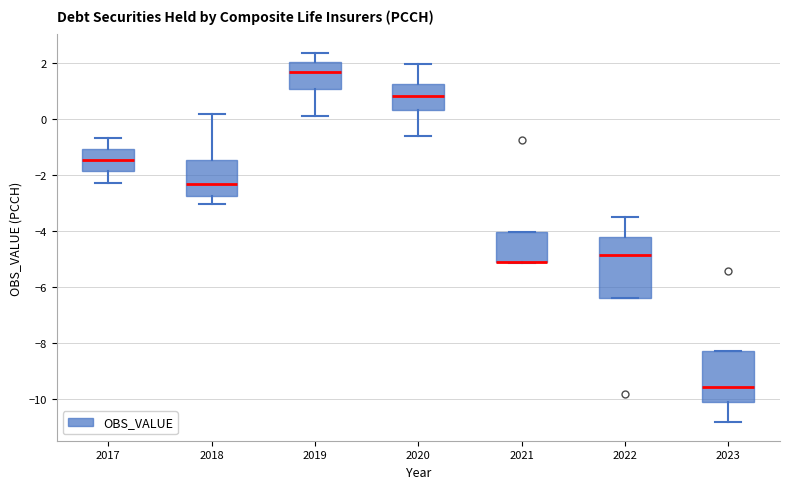

Reading left to right, read every box against the y-axis: the position of its median line, the range the box covers, and the ends of its whiskers. The values are not printed on the chart, so give them approximately, as read against the axis.

2017: median -1.4, box -1.8 to -1.0, whiskers -2.2 to -0.6
2018: median -2.4, box -2.8 to -1.4, whiskers -3.0 to 0.2
2019: median 1.6, box 1.0 to 2.0, whiskers 0.2 to 2.4
2020: median 0.8, box 0.2 to 1.2, whiskers -0.6 to 2.0
2021: median -5.2 (drawn on the box's lower edge), box -5.2 to -4.0, whiskers -5.2 to -4.0
2022: median -4.8, box -6.4 to -4.2, whiskers -6.4 to -3.4
2023: median -9.6, box -10.2 to -8.2, whiskers -10.8 to -8.2